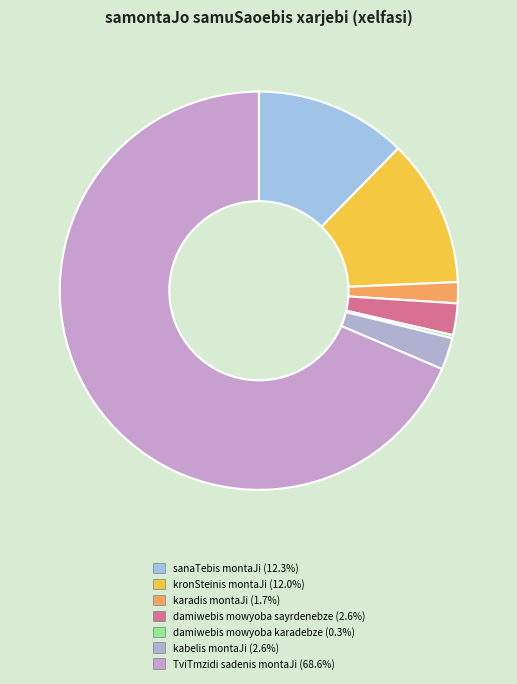

Which slice is the smallest?

damiwebis konturis mowyoba karadebze